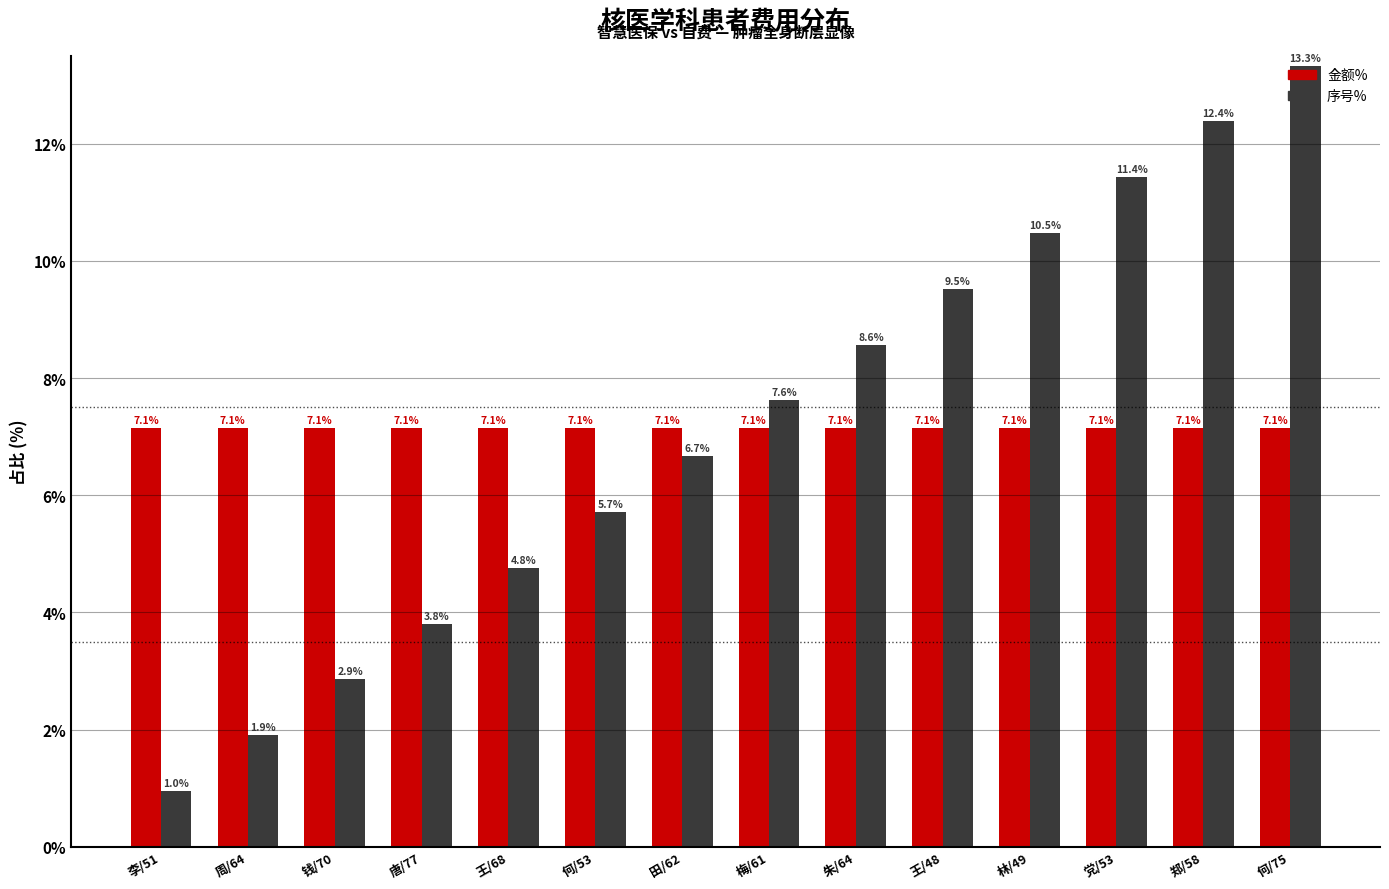

What is the average value of the 金额% series?

7.1